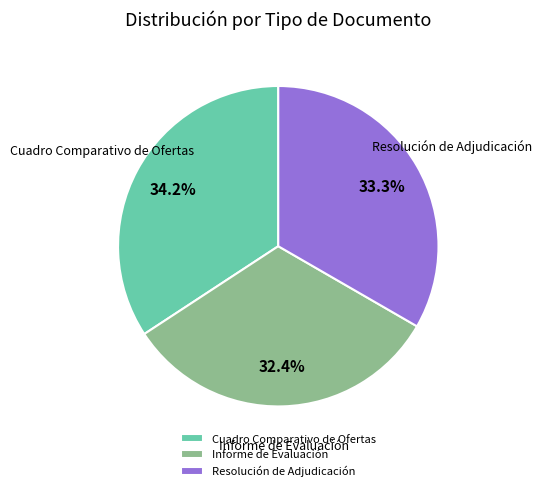

What percentage do Cuadro Comparativo de Ofertas and Informe de Evaluación together represent?

66.7%